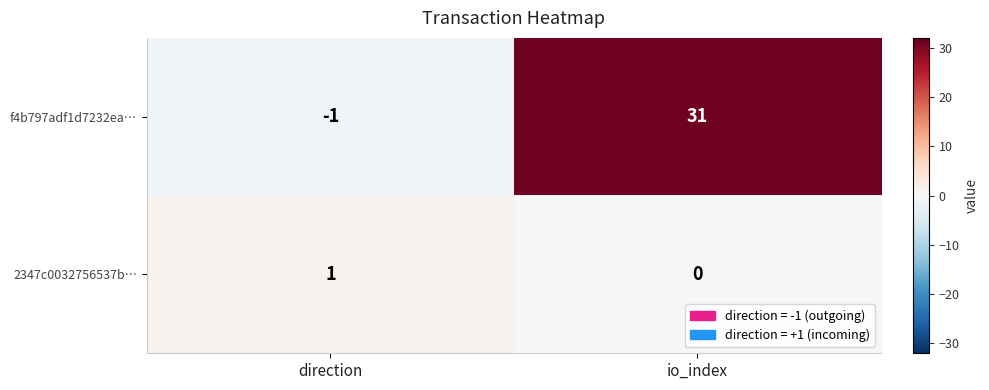

How many values in 2347c0032756537b… are above zero?

1